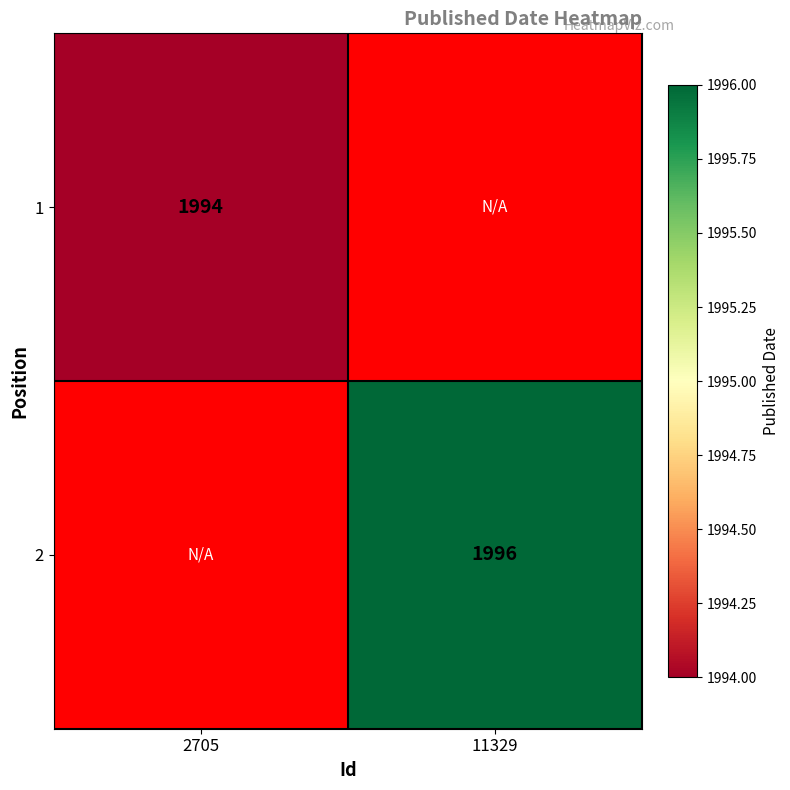

At how many categories does at least one series exceed 1995?

1